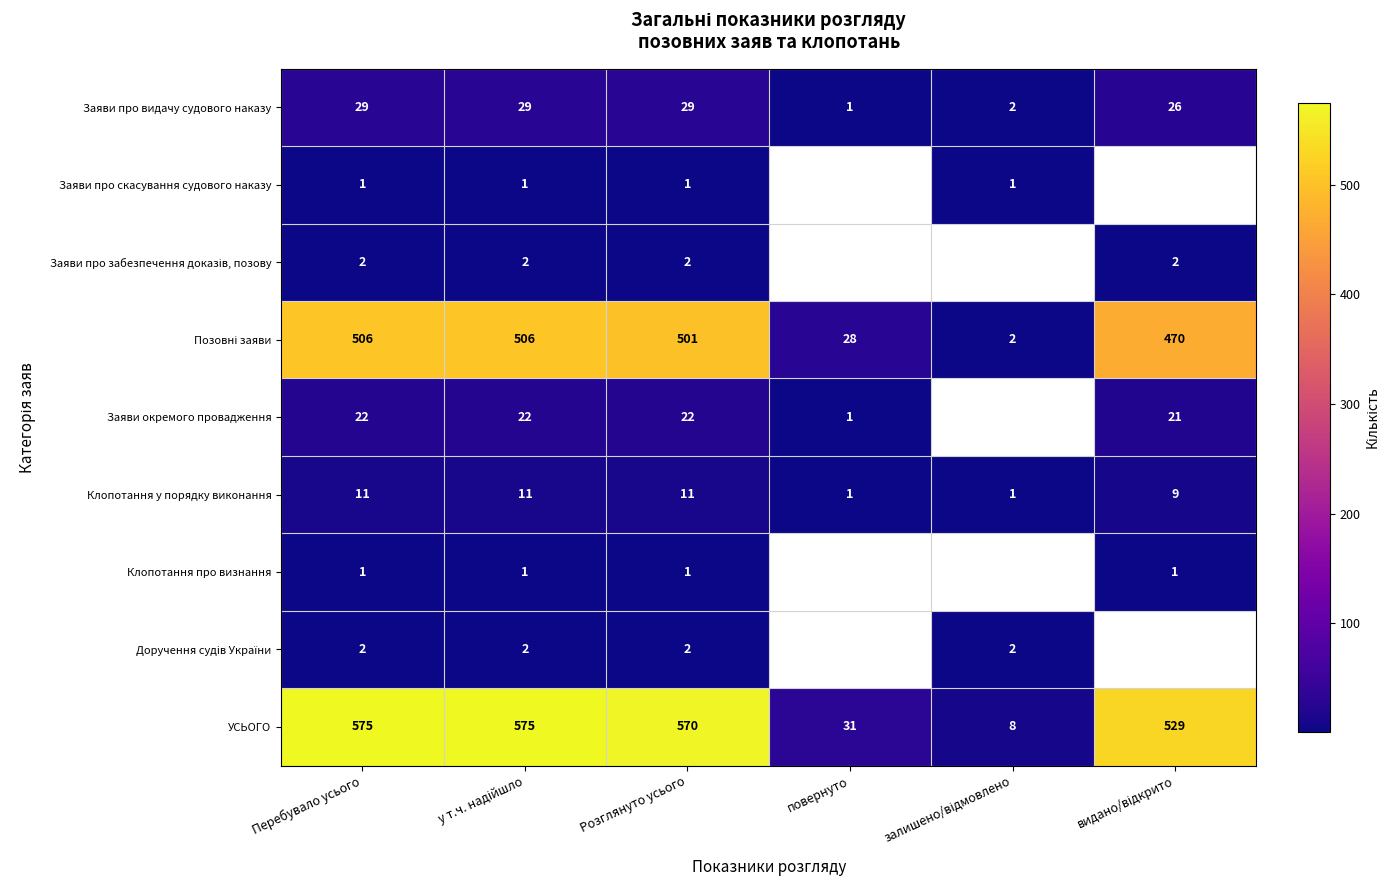

What is the difference between the second highest and minimum values in the Заяви про видачу судового наказу series?

28